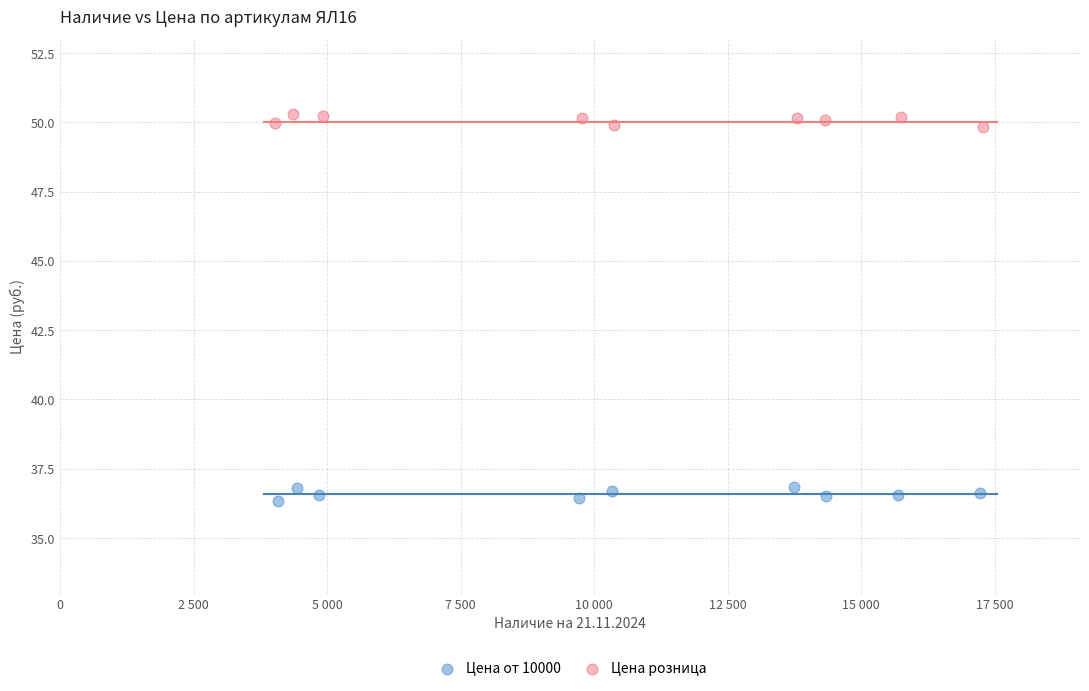

Which series reaches the minimum Y coordinate?

Цена от 10000